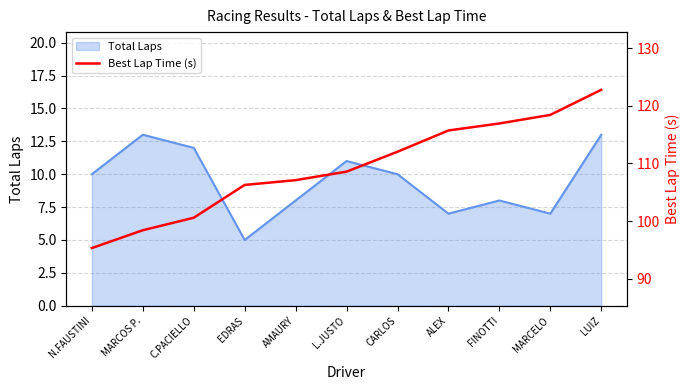

True or false: Total Laps has a value of 7 at ALEX.

True